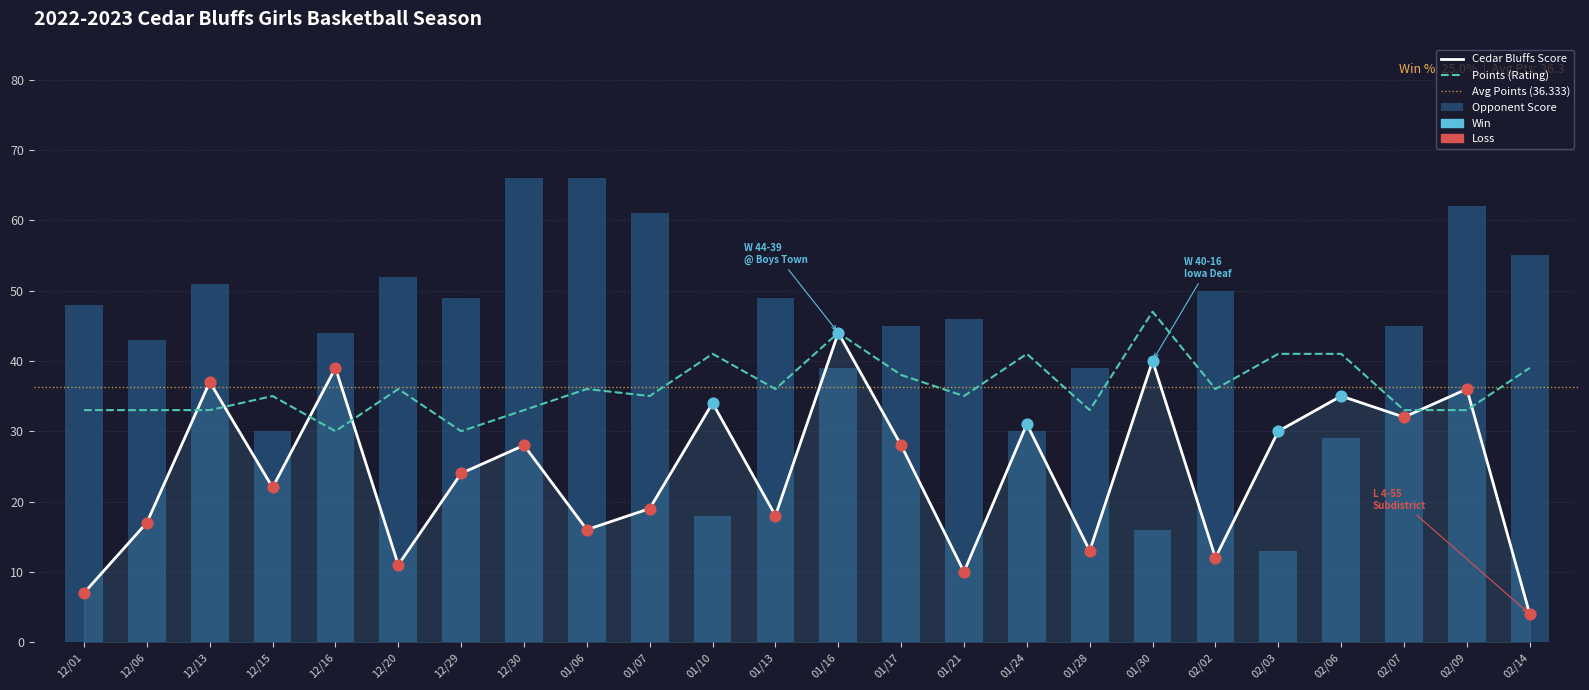

Is the value of Opponent Score at 01/07 greater than the value of Points at 12/20?

Yes